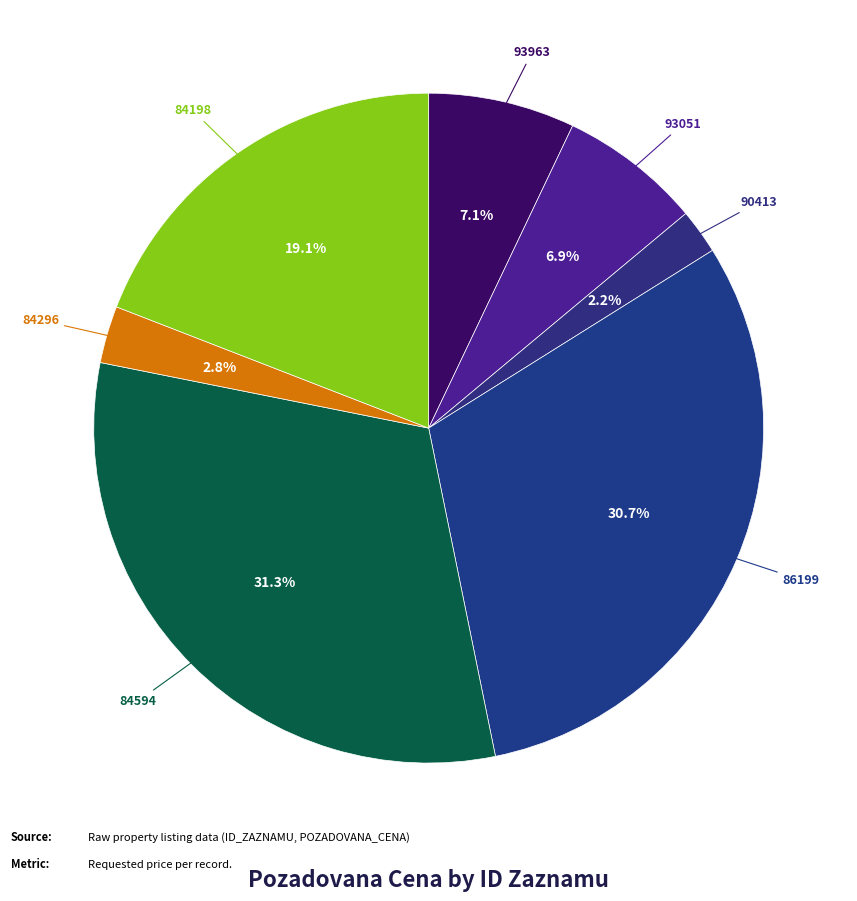

How many slices are in this pie chart?

7